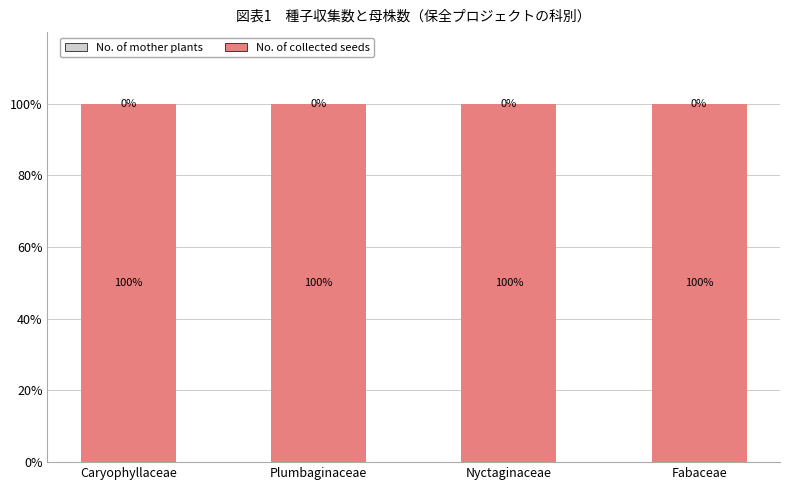

Is it true that No. of collected seeds equals 49.9 at Plumbaginaceae?

False